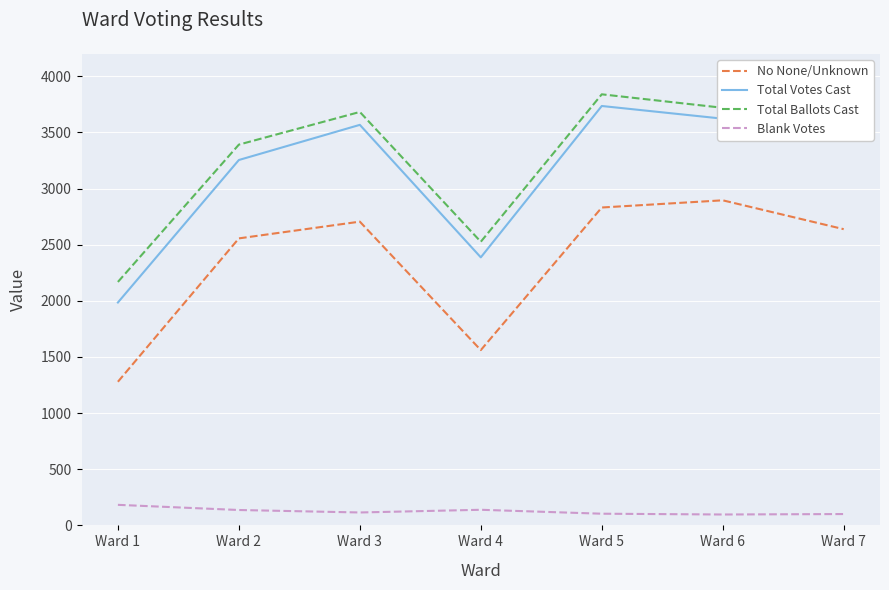

At which category is the sum across all series the highest?

Ward 5